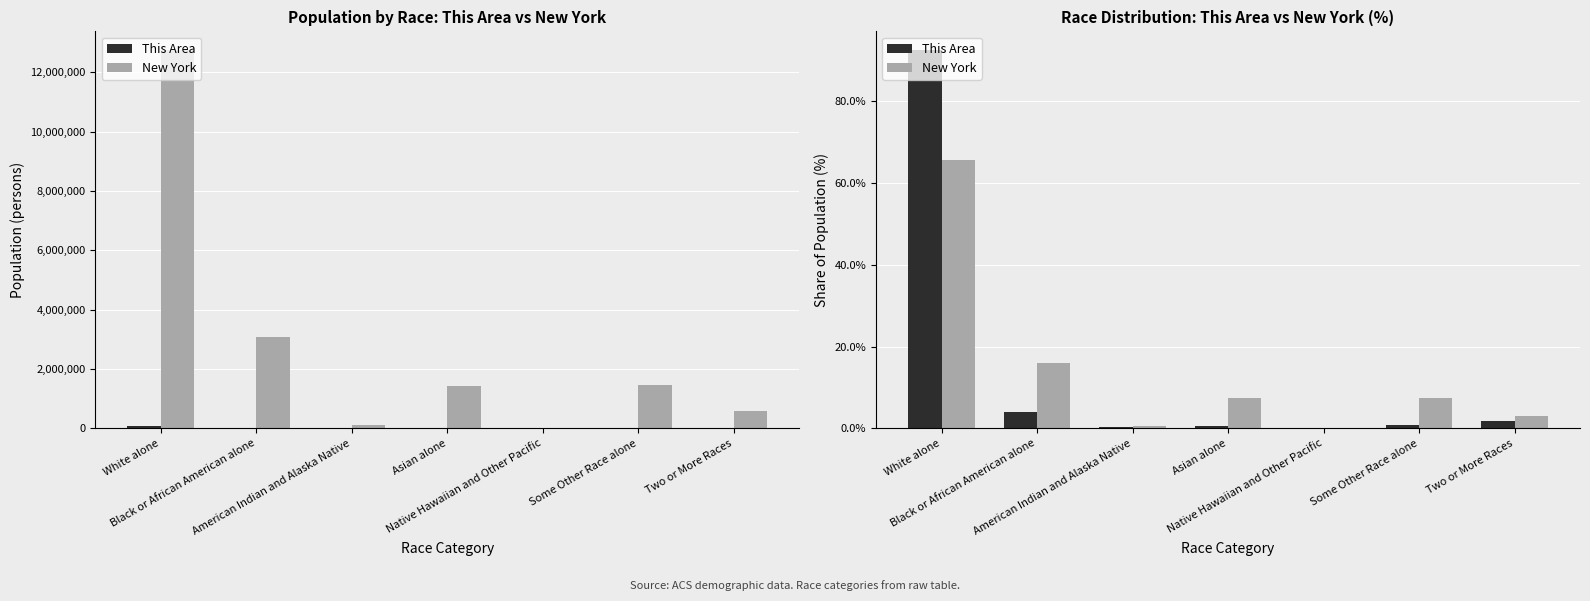

How many data points does each series have?

7